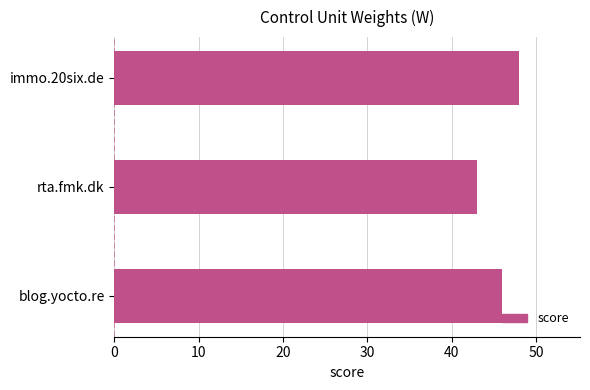

What is the change in value from blog.yocto.re to rta.fmk.dk?

-3